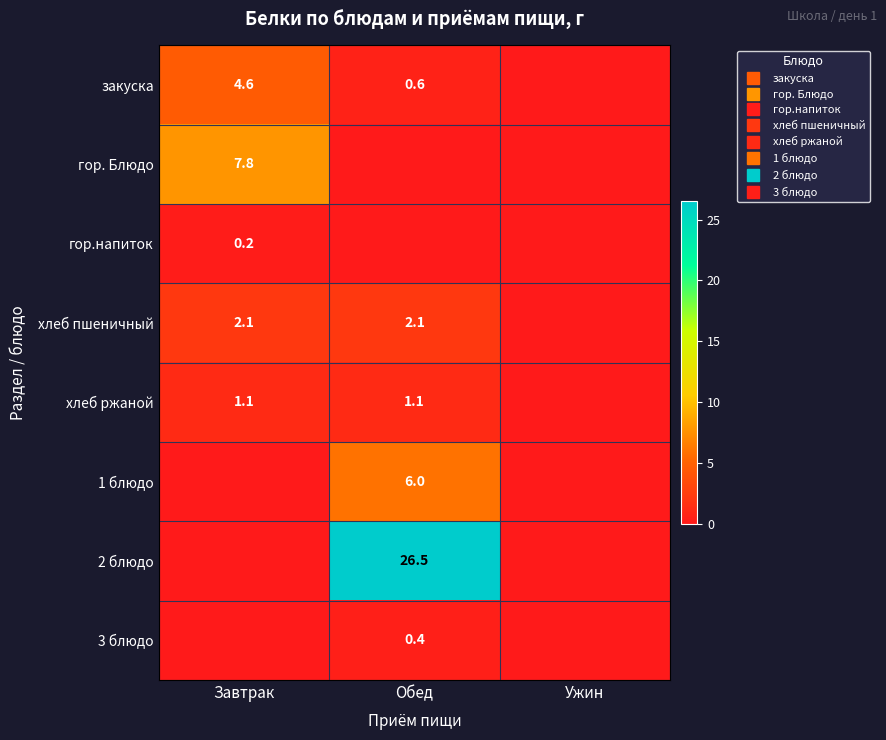

What is the average value of the гор.напиток series?

0.1